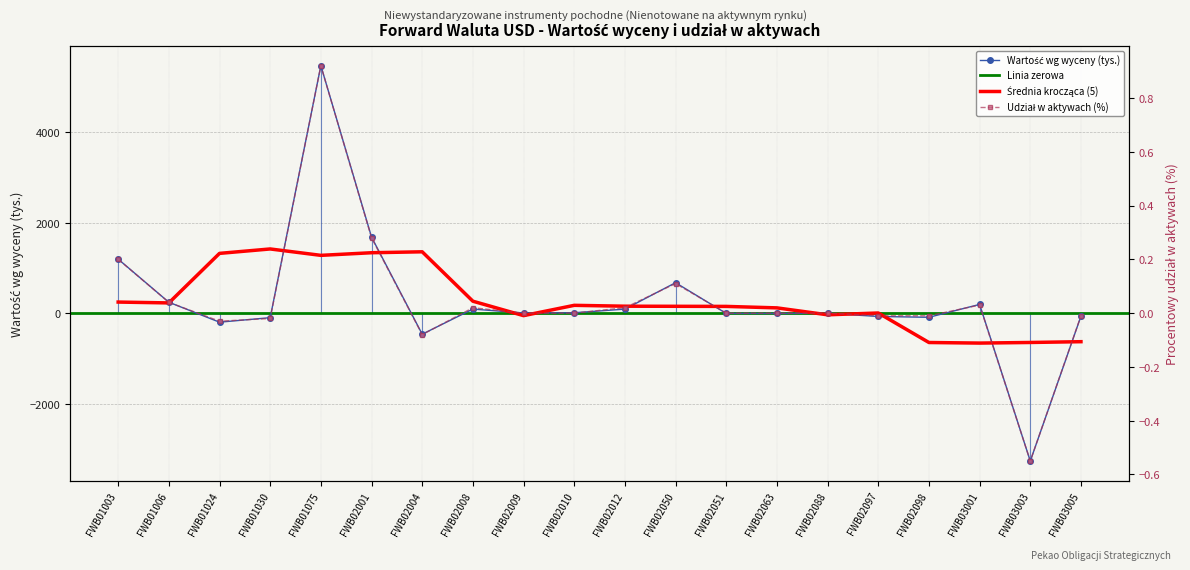

Where is the first local minimum for Wartość wg wyceny (tys.)?

FWB01024